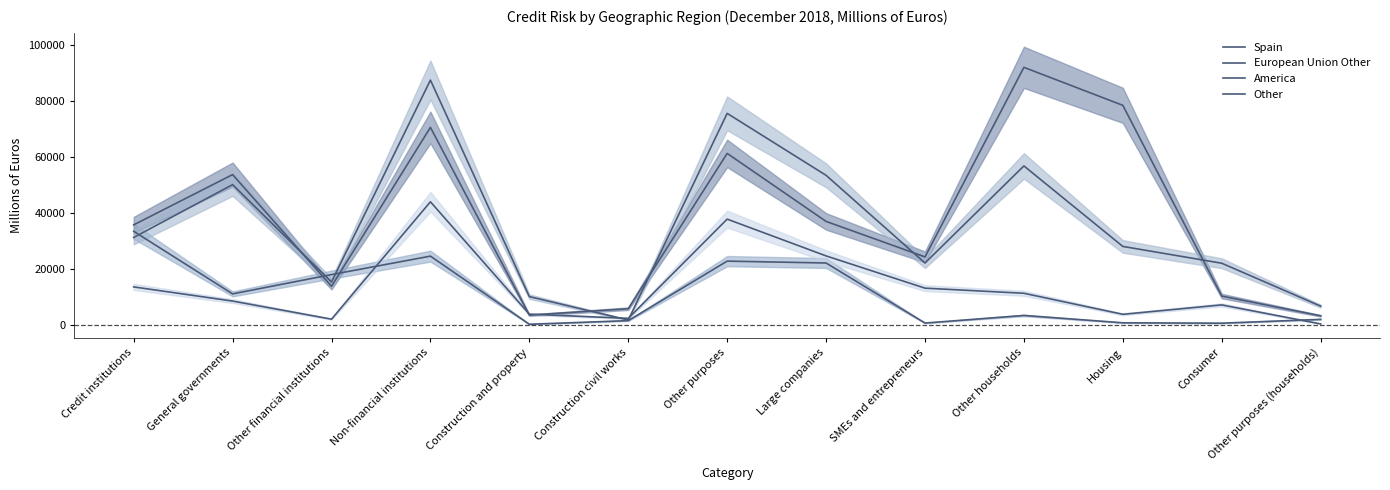

Reading left to right, list all the values displayed in this chart.

Spain: 35728	53686	13784	70536	3497	5789	61250	36964	24286	91977	78414	10303	3259
European Union Other: 33440	11081	17977	24565	244	1535	22786	22114	672	3383	765	629	1989
America: 31234	50092	15345	87419	10113	1762	75543	53423	22120	56777	28034	22036	6707
Other: 13575	8523	2061	43967	3843	2343	37781	24649	13132	11306	3794	7155	357